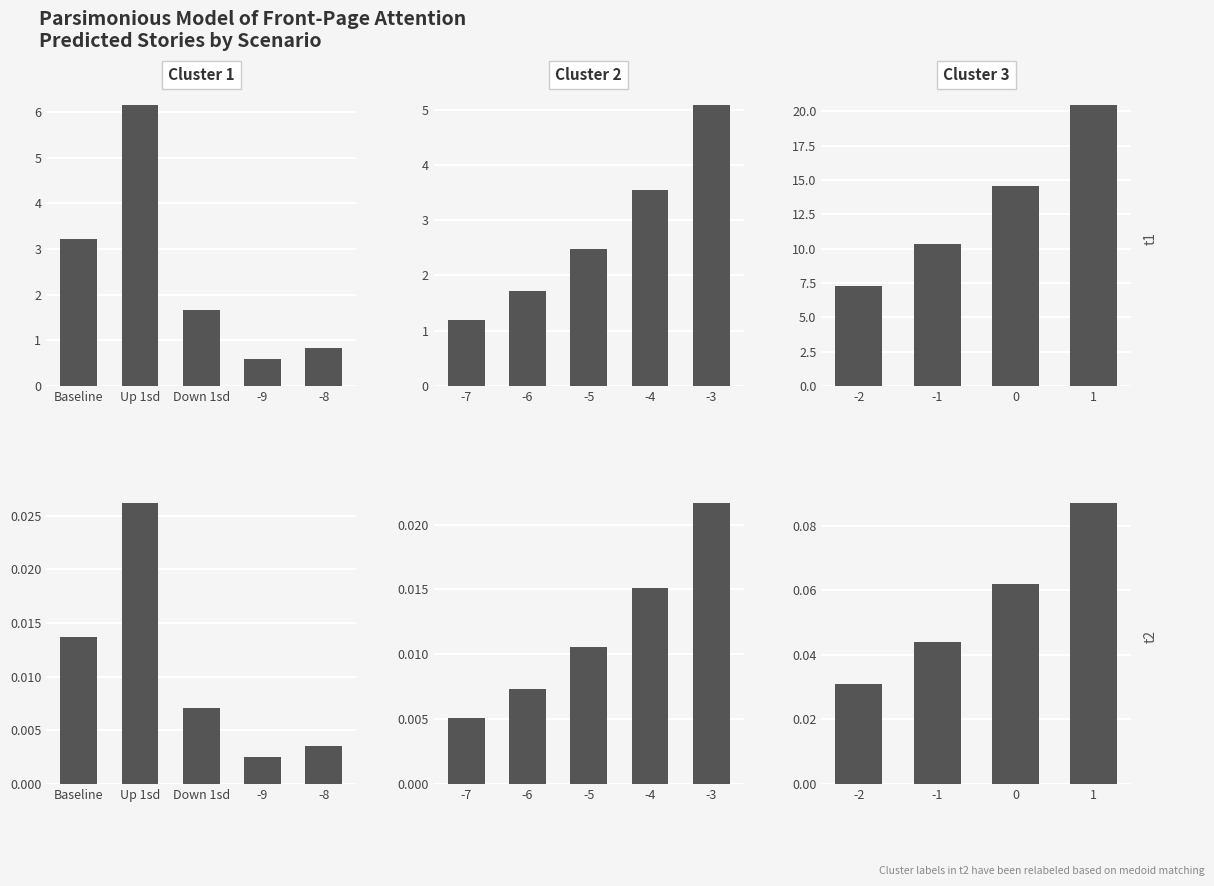

Does the chart contain stacked bars?

No